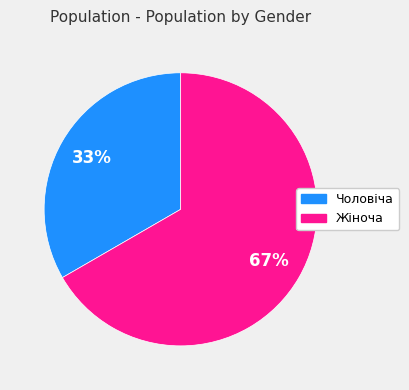

To the nearest percent, what is the combined percentage of Чоловіча and Жіноча?

100%